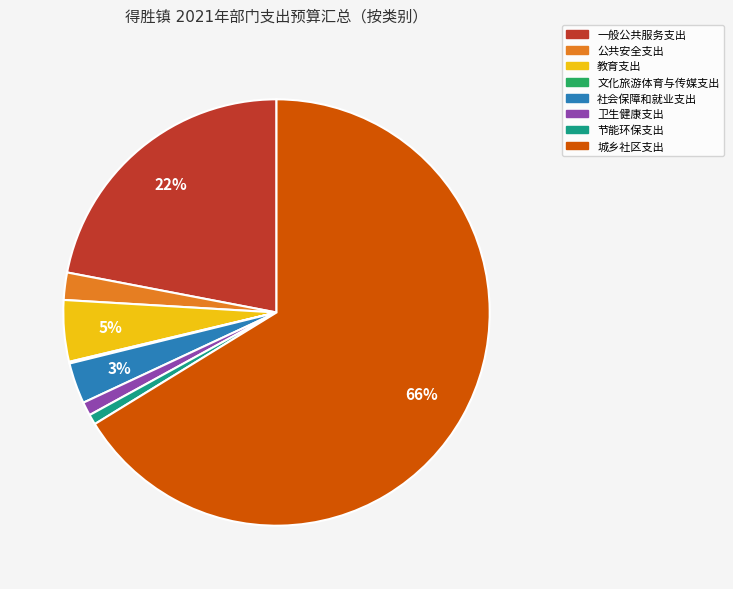

Is there any slice that represents more than half of the pie?

Yes